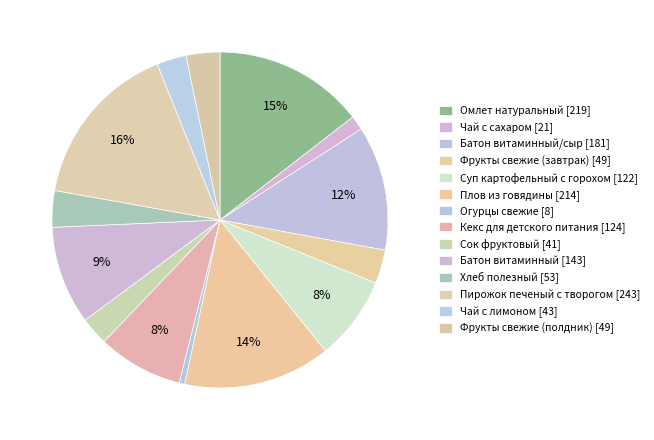

How many slices are in this pie chart?

14